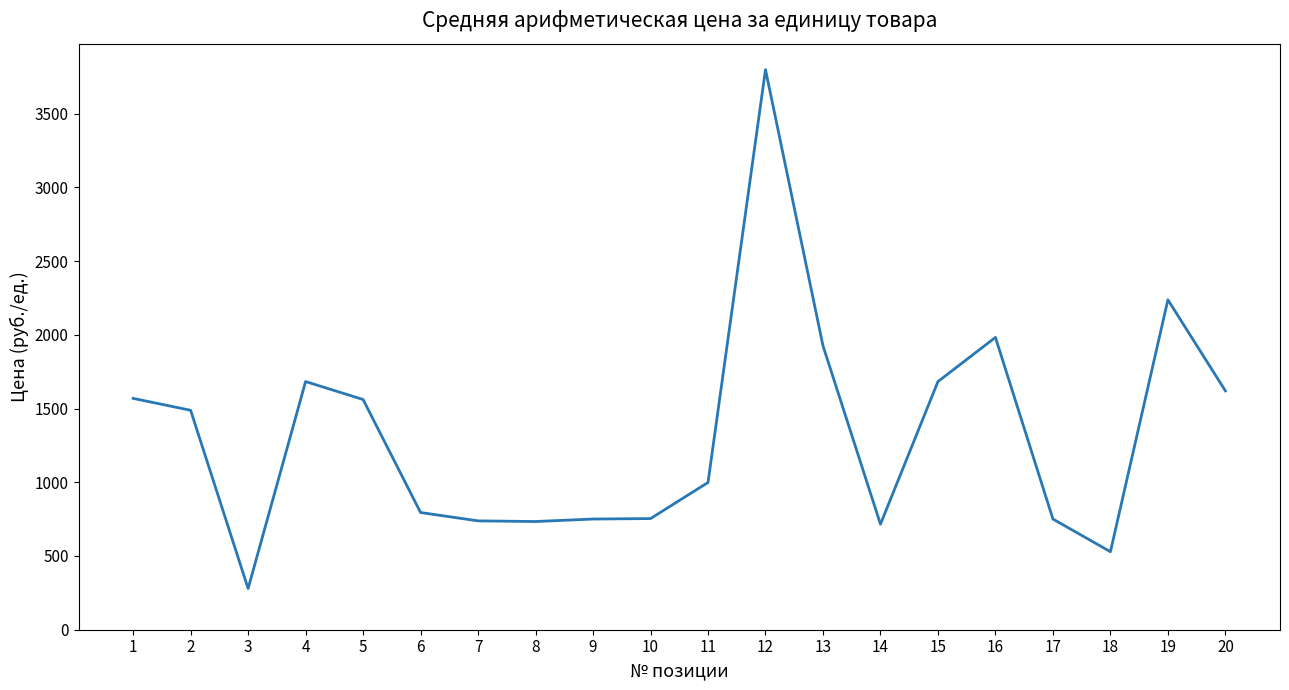

True or false: the data has more than 0 interior local peaks.

True